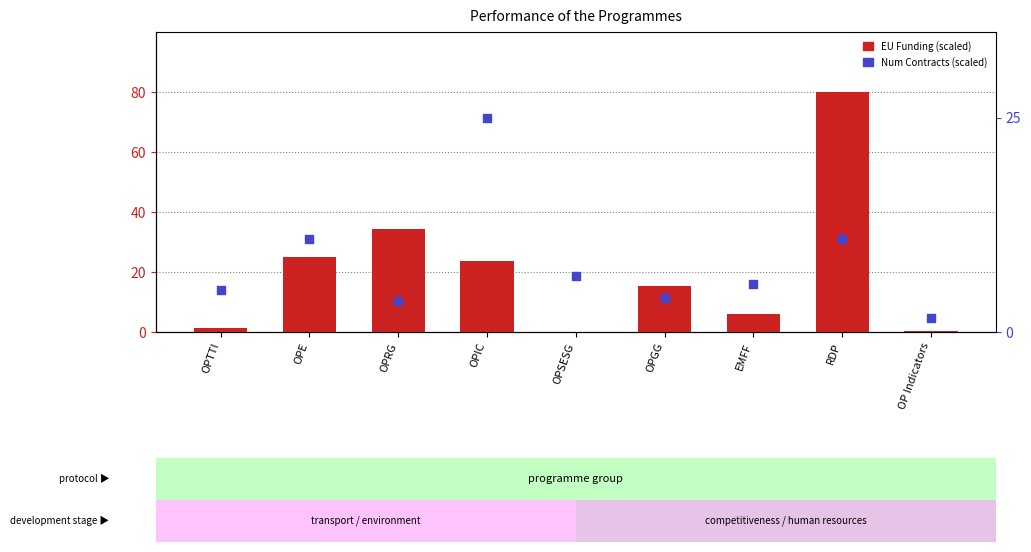

What are all the series names shown in the legend?

EU Funding (scaled), Num Contracts (scaled)